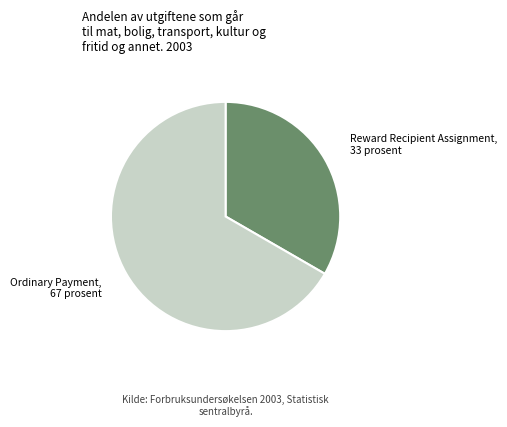

Which slice is the smallest?

Reward Recipient Assignment